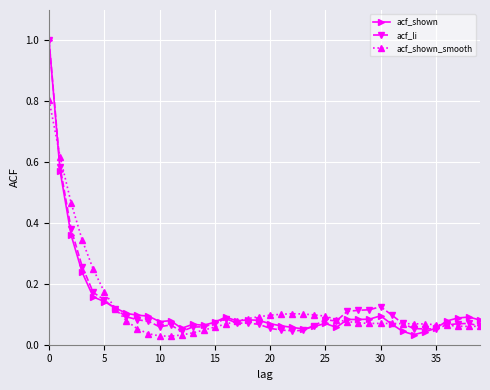

True or false: acf_shown has more than 2 points higher than both neighbors.

True